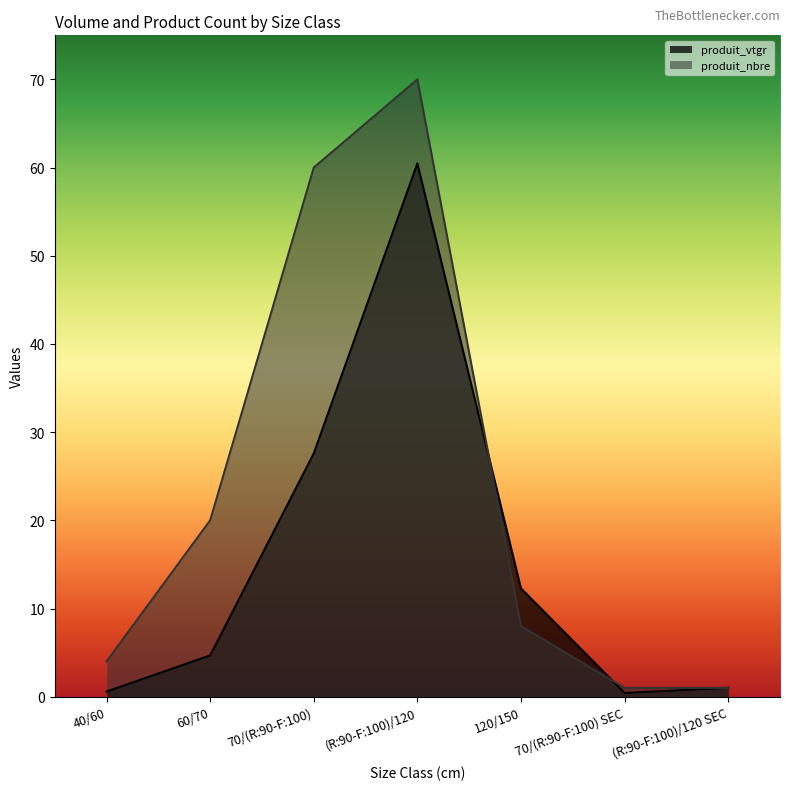

Reading left to right, what are all the values shown in this chart?

produit_vtgr: 40/60=0.6	60/70=4.7	70/(R:90-F:100)=27.6	(R:90-F:100)/120=60.5	120/150=12.3	70/(R:90-F:100) SEC=0.4	(R:90-F:100)/120 SEC=1.0
produit_nbre: 40/60=4.0	60/70=20.0	70/(R:90-F:100)=60.0	(R:90-F:100)/120=70.0	120/150=8.0	70/(R:90-F:100) SEC=1.0	(R:90-F:100)/120 SEC=1.0